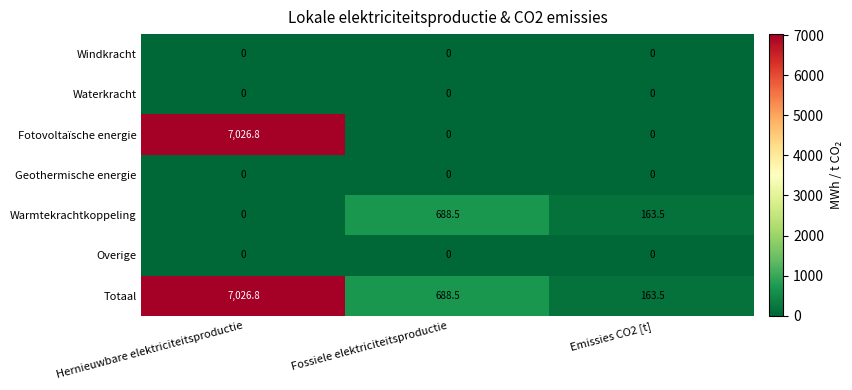

At which category is the sum across all series the highest?

Hernieuwbare elektriciteitsproductie